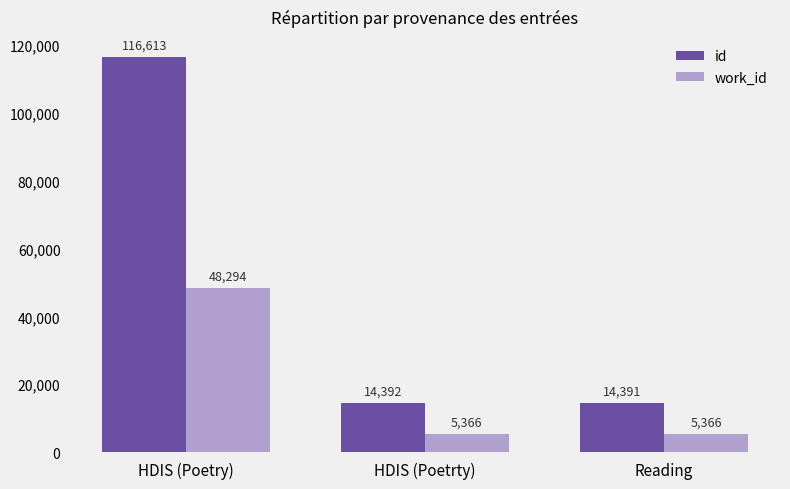

Where does the id series first go above 14392?

HDIS (Poetry)